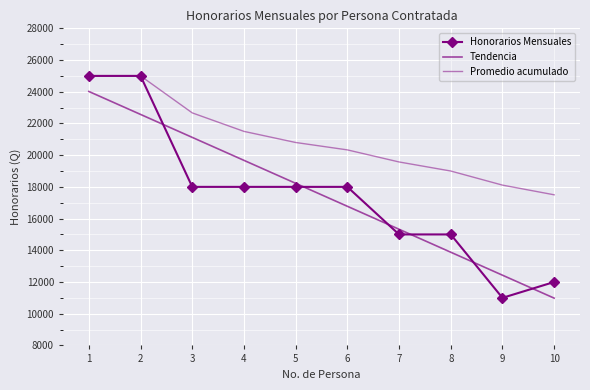

At how many categories does at least one series exceed 23723?

2